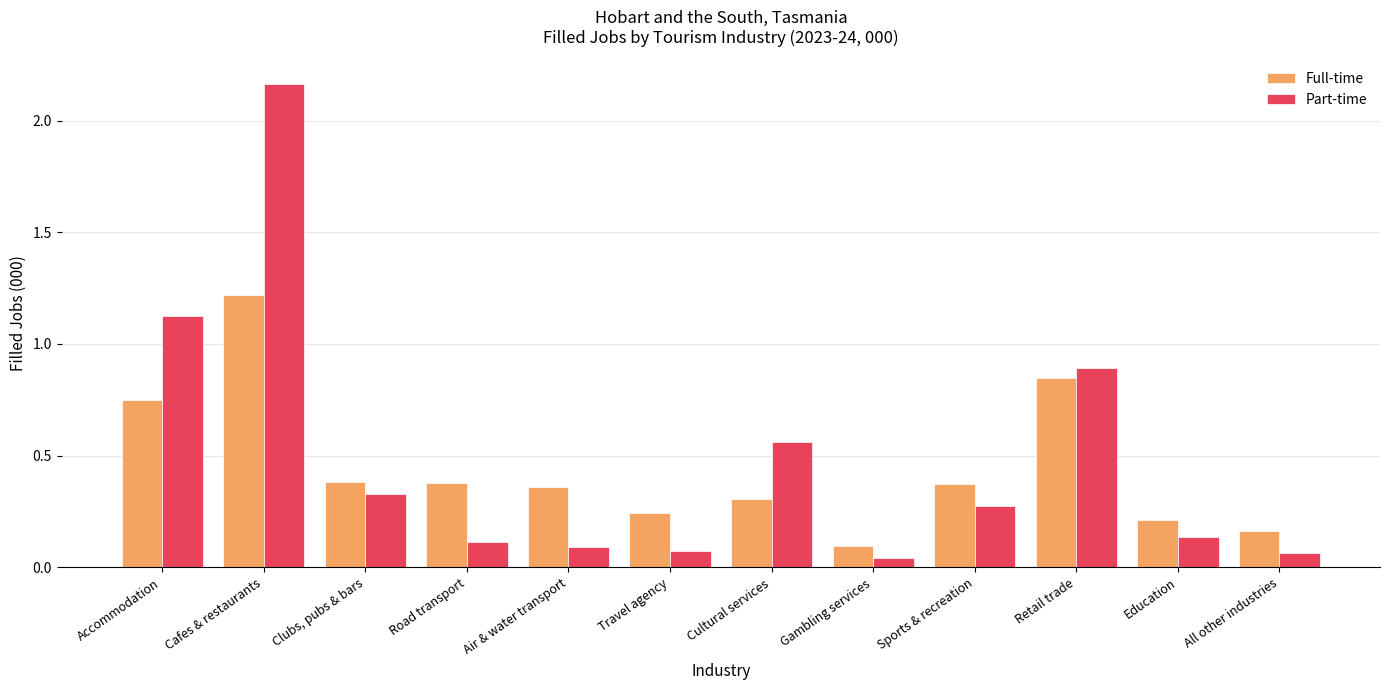

Rank the series by their maximum value, from highest to lowest.

Part-time, Full-time